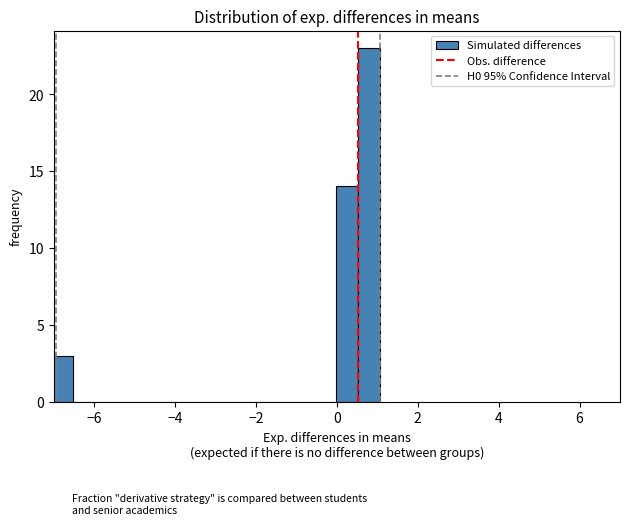

Around what value on the x-axis is the tallest bar? Give the approximate position of its centre, as read against the axis.

0.8